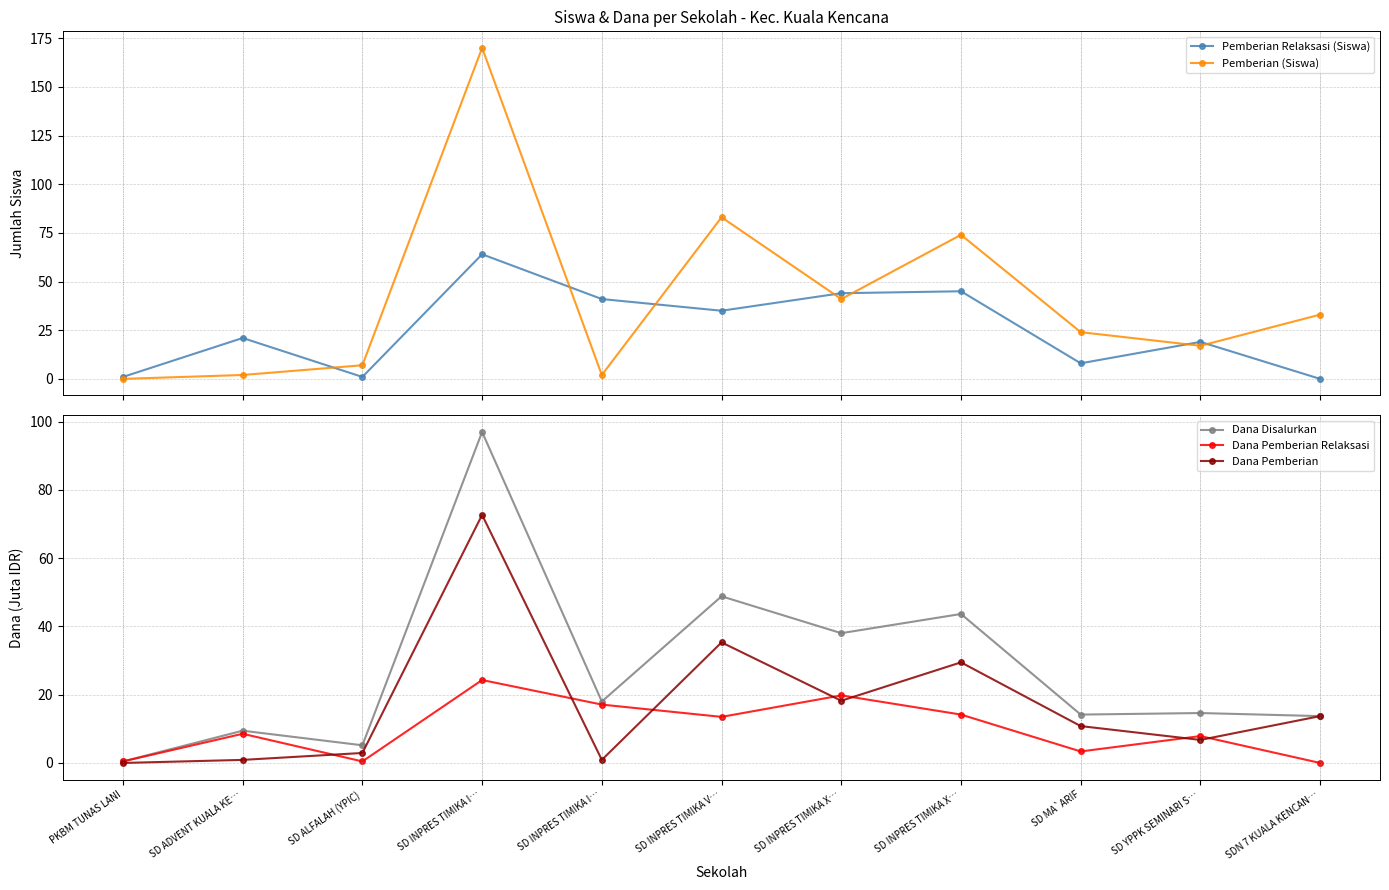

What value does the Pemberian (Siswa) series have at SD INPRES TIMIKA X…?

41.0